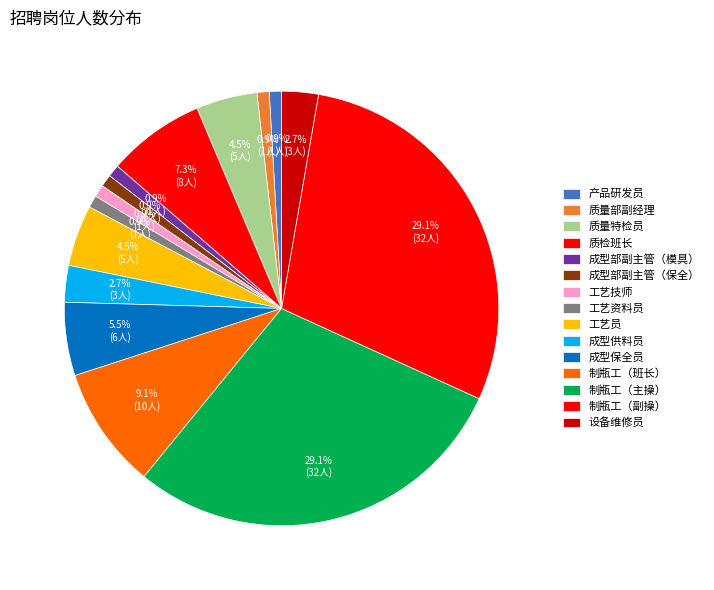

What is the change in value from 成型供料员 to 制瓶工（副操）?

+29